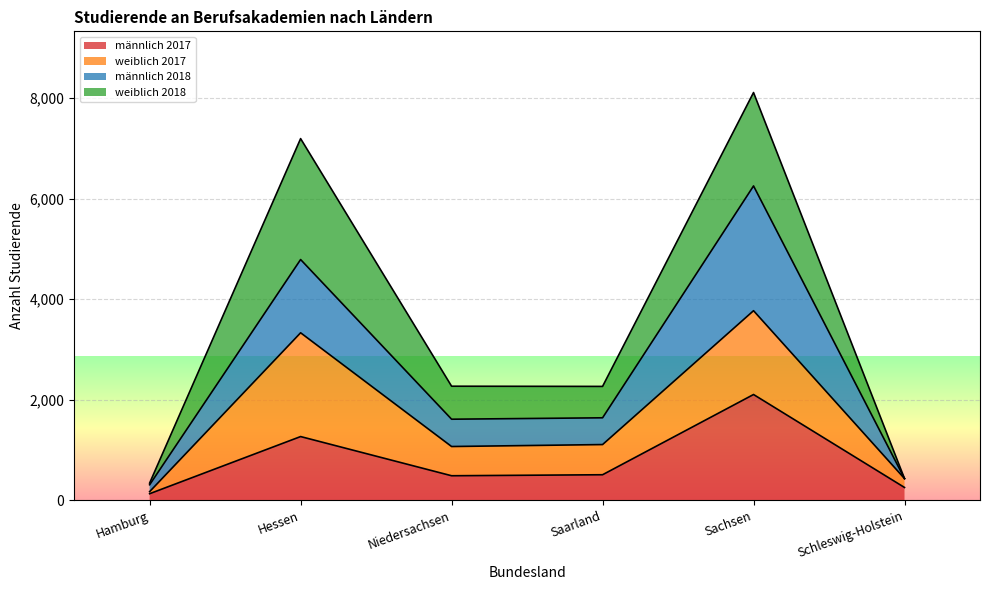

Where is the first local maximum for männlich 2017?

Hessen